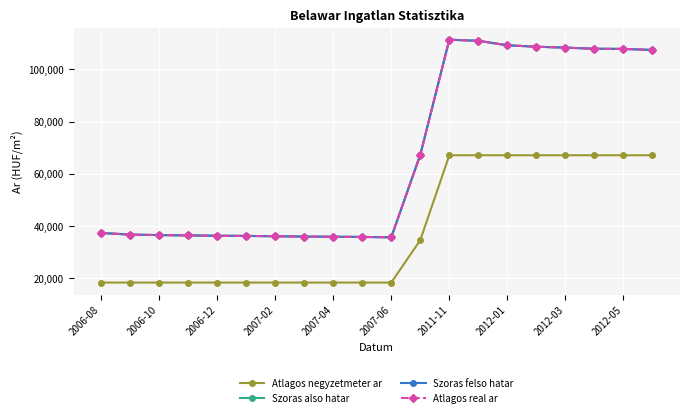

At which category is the sum across all series the highest?

2011-11